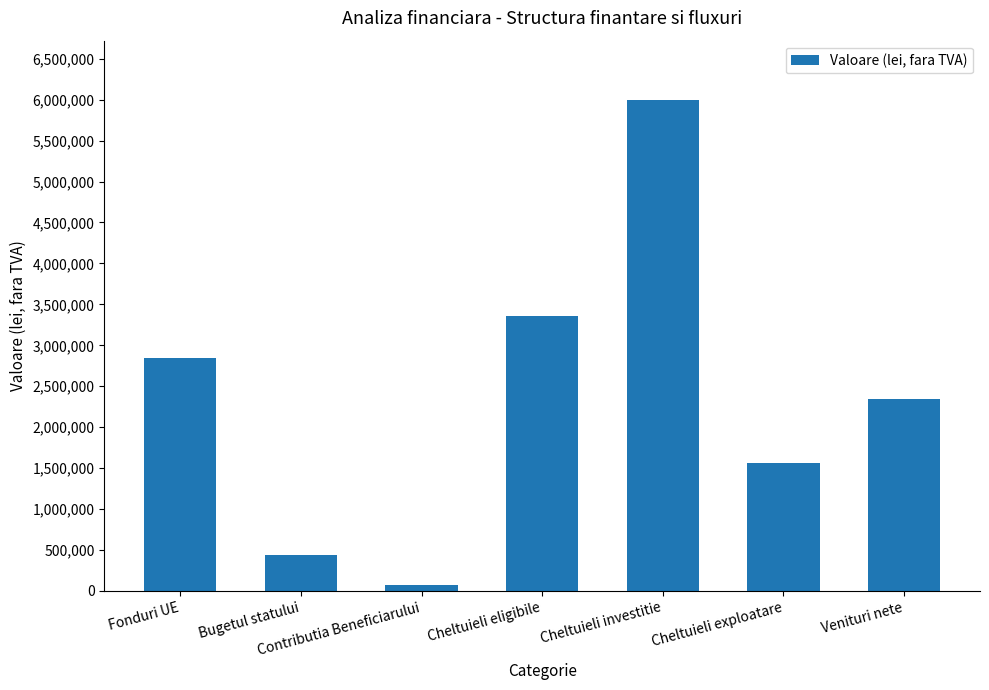

Rank the categories by value from highest to lowest.

Cheltuieli investitie, Cheltuieli eligibile, Fonduri UE, Venituri nete, Cheltuieli exploatare, Bugetul statului, Contributia Beneficiarului